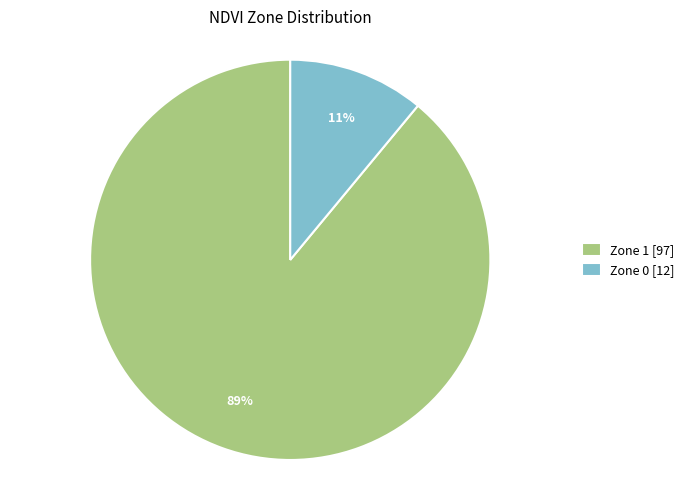

To the nearest percent, what percentage of the pie is Zone 1?

89%